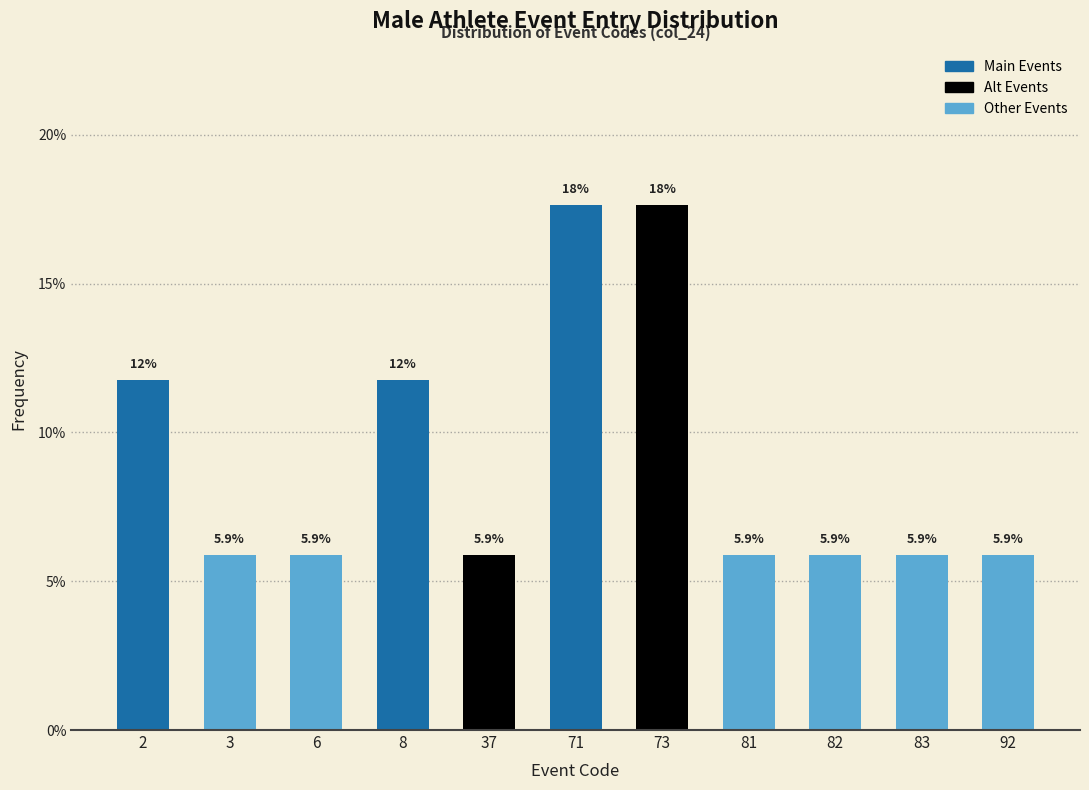

Reading right to left, what are all the values shown in this chart?

92=5.9	83=5.9	82=5.9	81=5.9	73=17.6	71=17.6	37=5.9	8=11.8	6=5.9	3=5.9	2=11.8